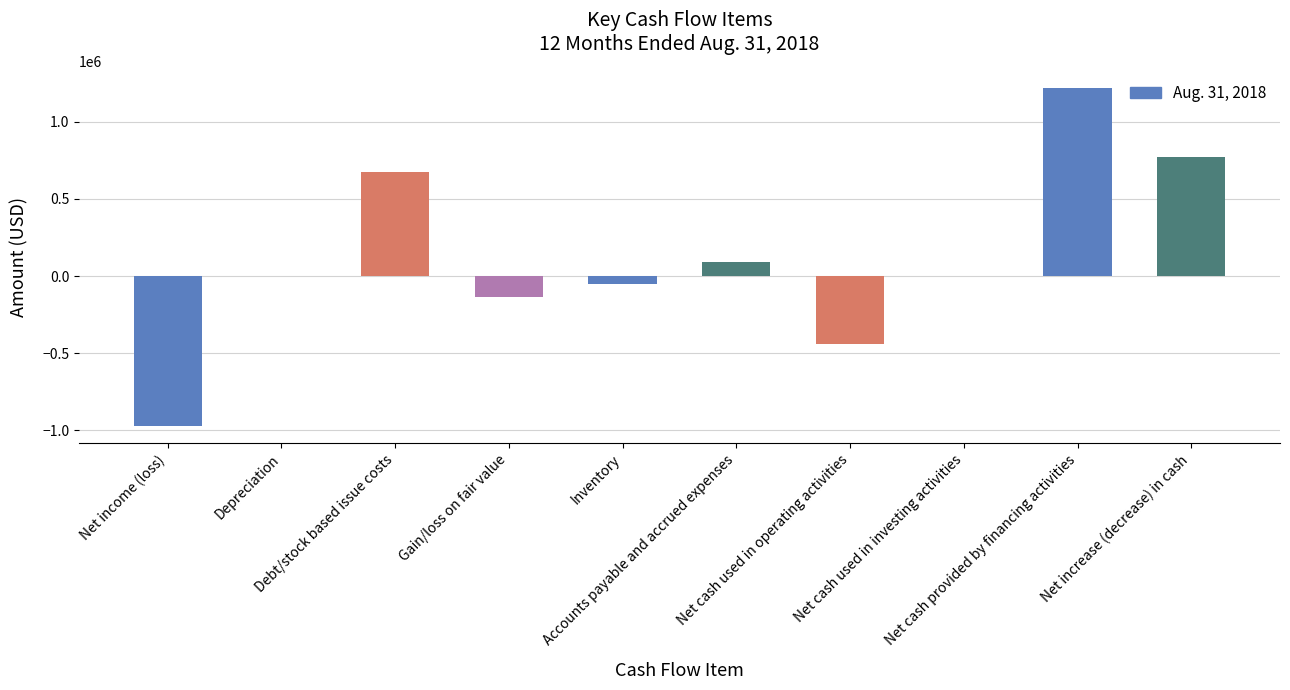

What is the greatest value displayed?

1219472